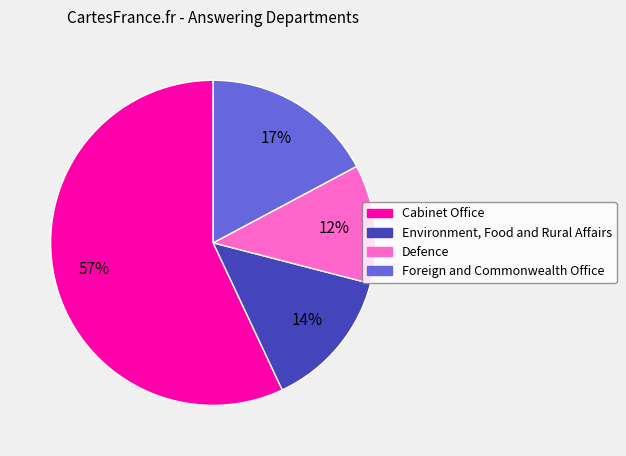

Is there any slice that represents more than half of the pie?

Yes